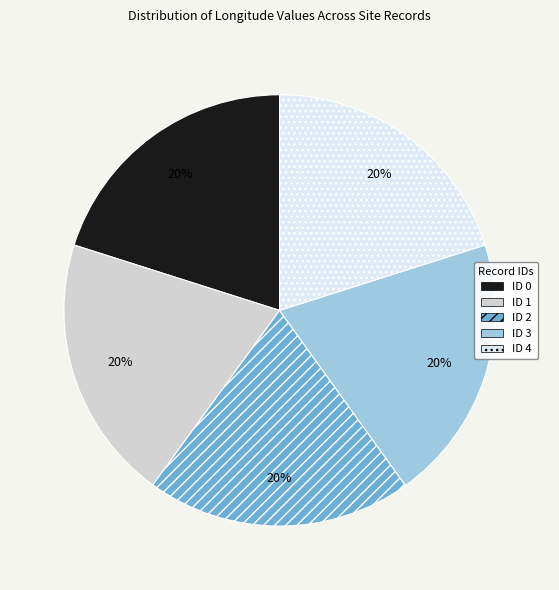

To the nearest percent, what is the average slice percentage?

20%